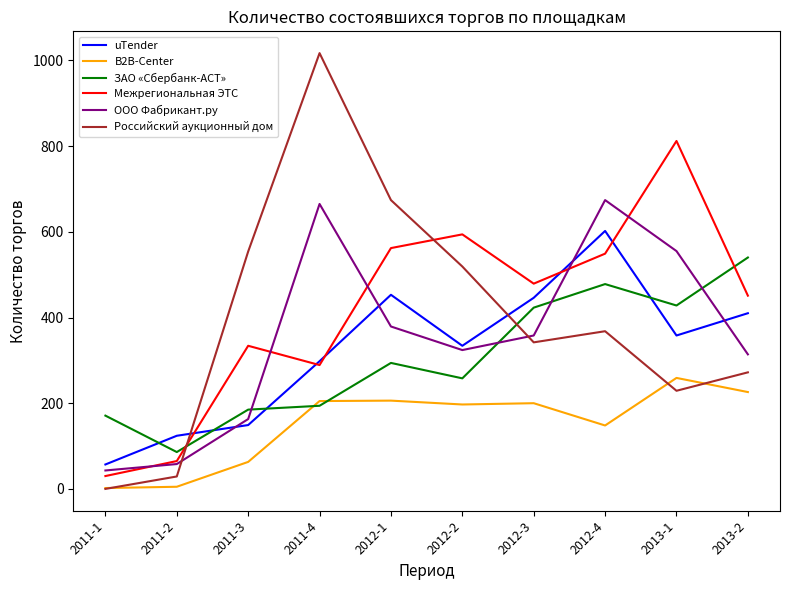

At how many categories does at least one series exceed 372?

8